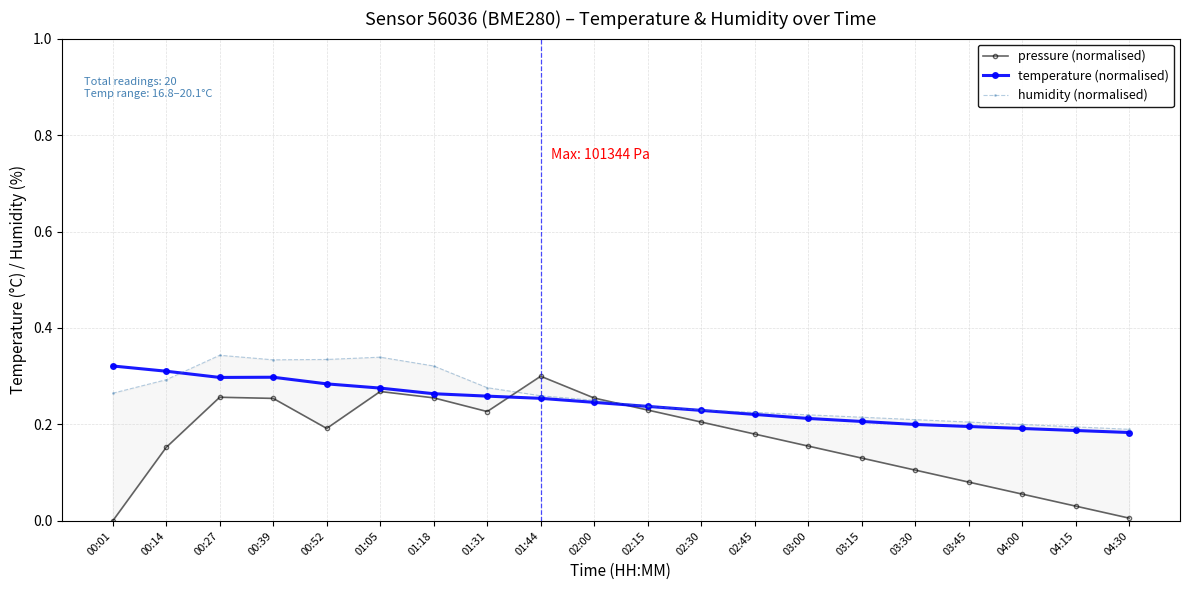

The pressure (normalised) series shows 0.3 at 02:00. True or false?

True